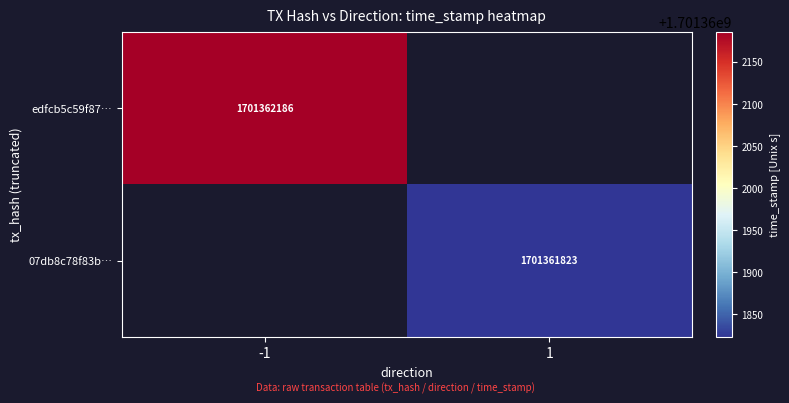

The value of 07db8c78f83ba40e6caef41fa093a505c8233f0 at 1 is 1701361823. True or false?

True